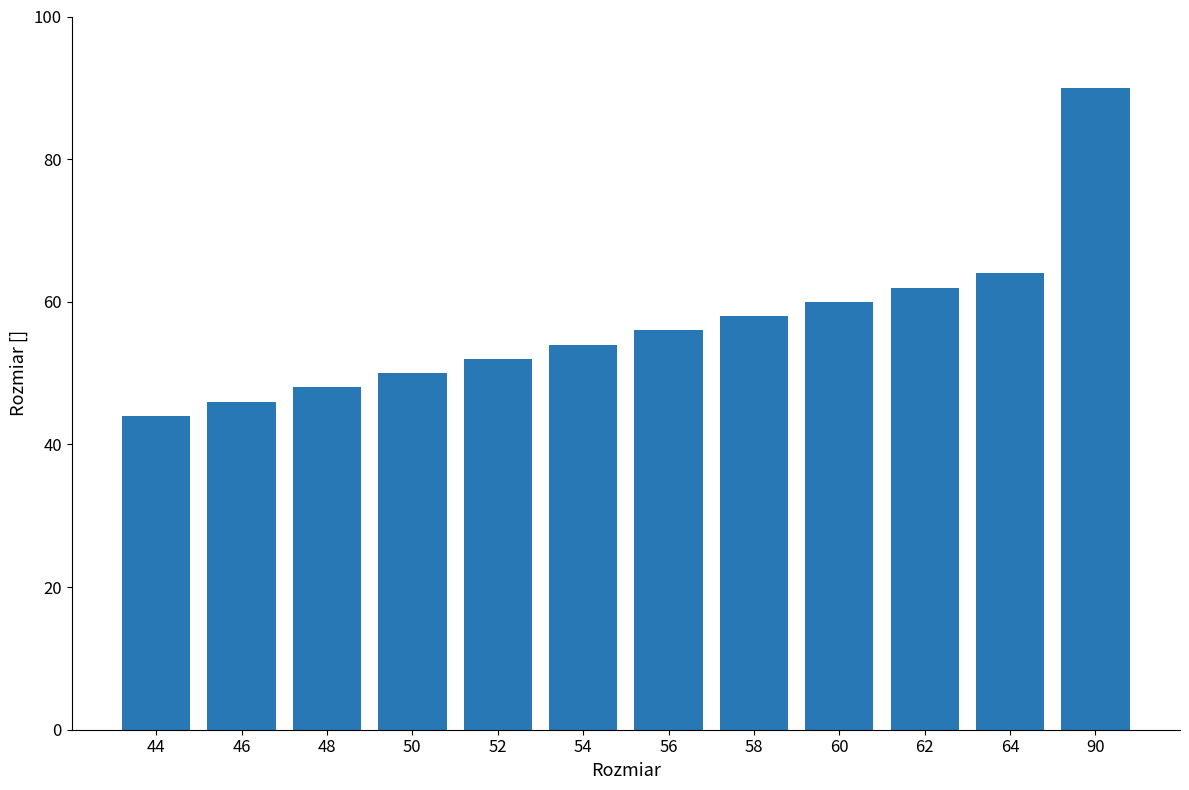

How many categories are shown in the chart?

12